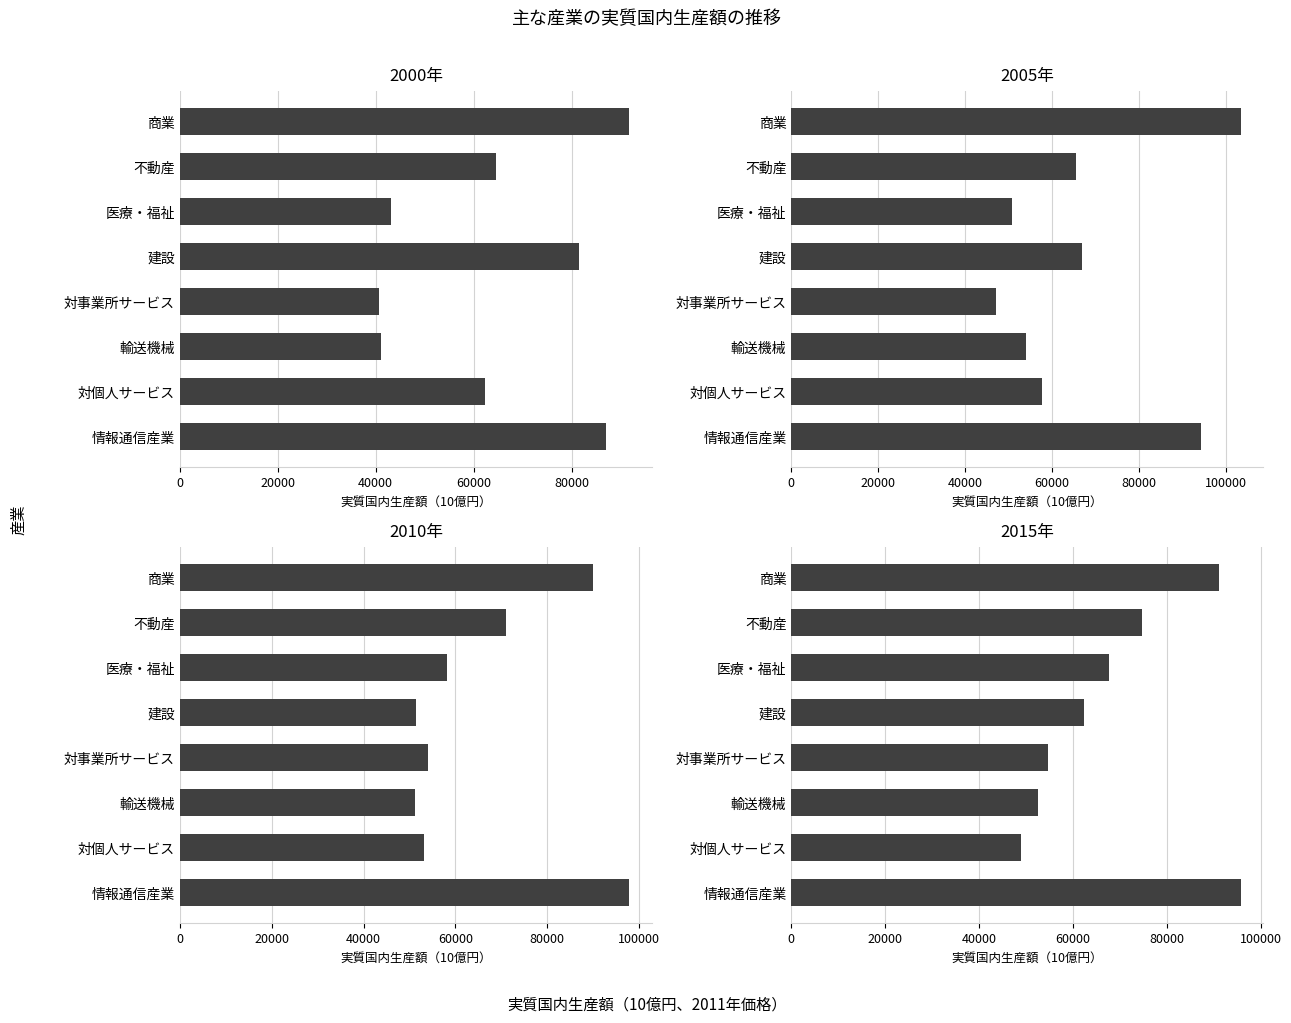

Read the 2005 value at 対個人サービス.

57628.0